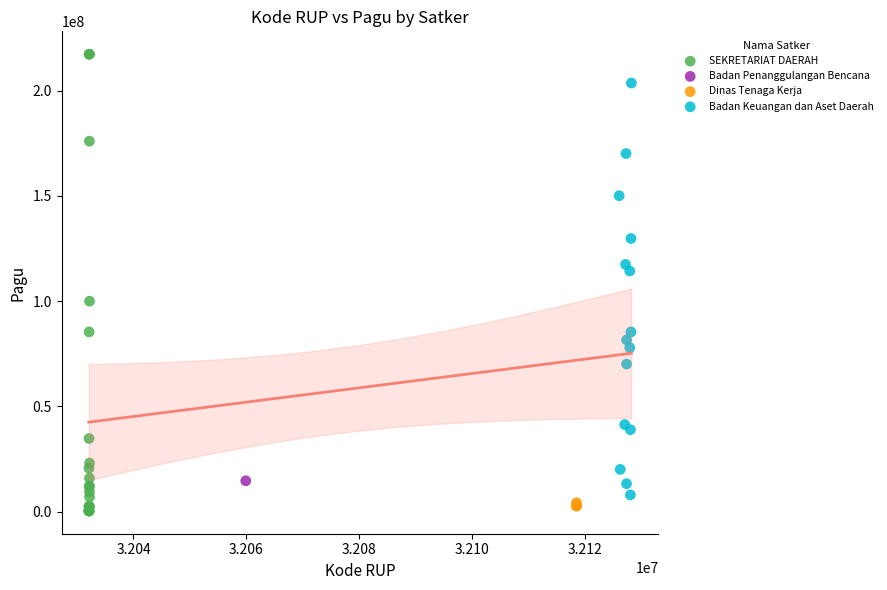

Which series contains the lowest Y value?

SEKRETARIAT DAERAH